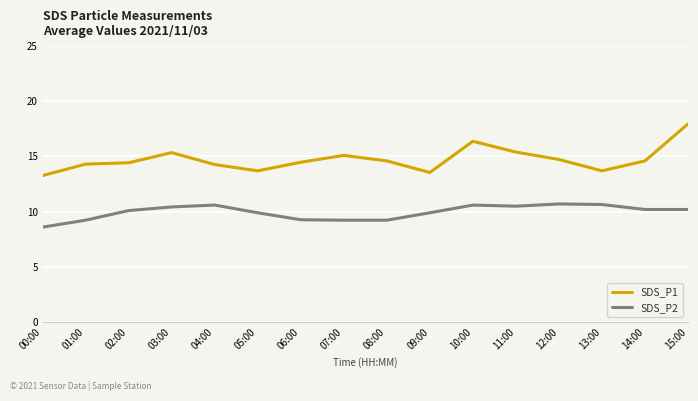

What position from the left is 11:00?

12